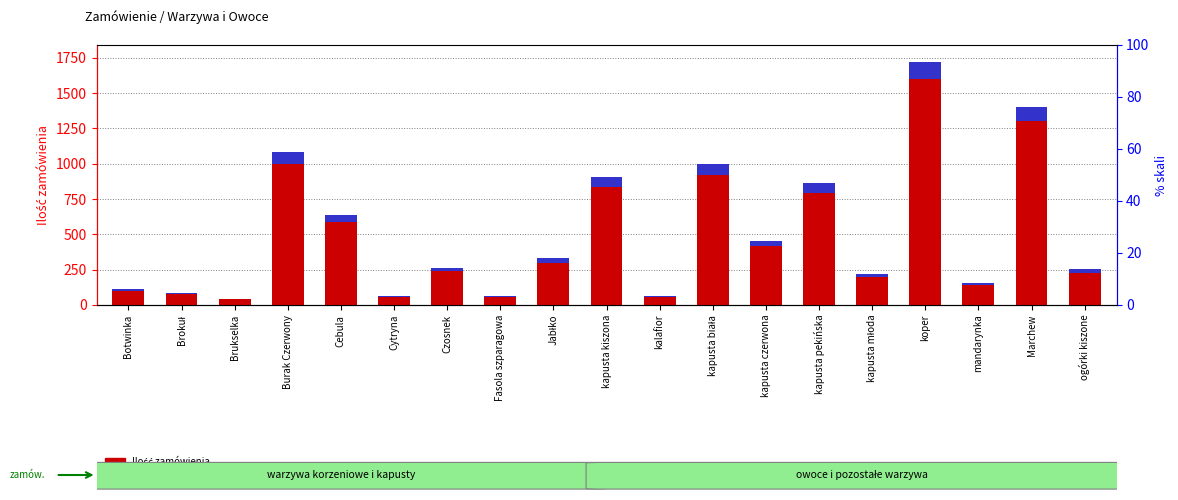

What is the approximate value of Dodatkowa ilość at mandarynka?

14